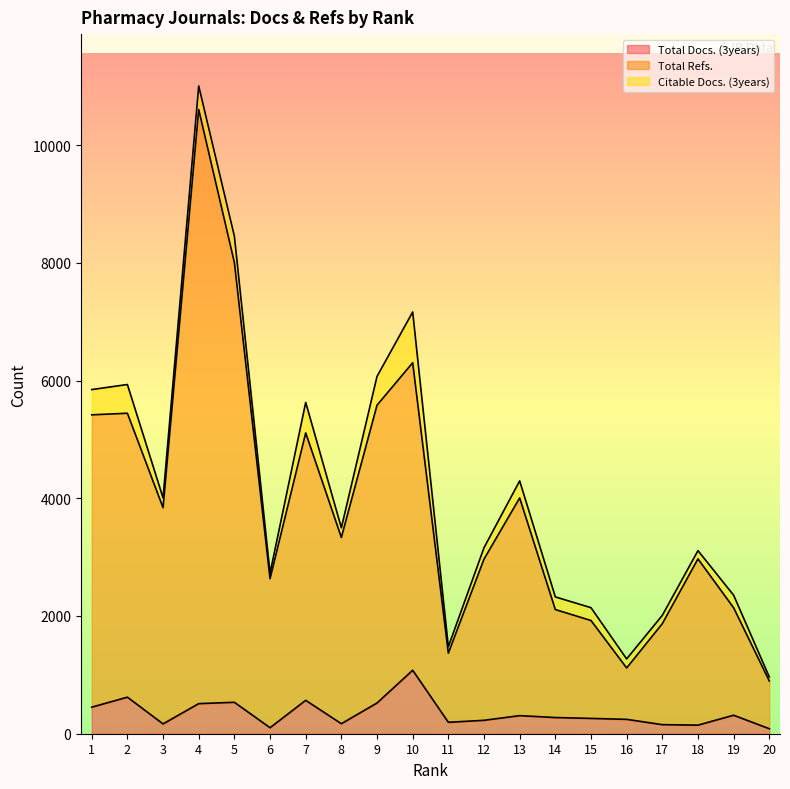

At which category does Total Refs. reach its first local peak?

2